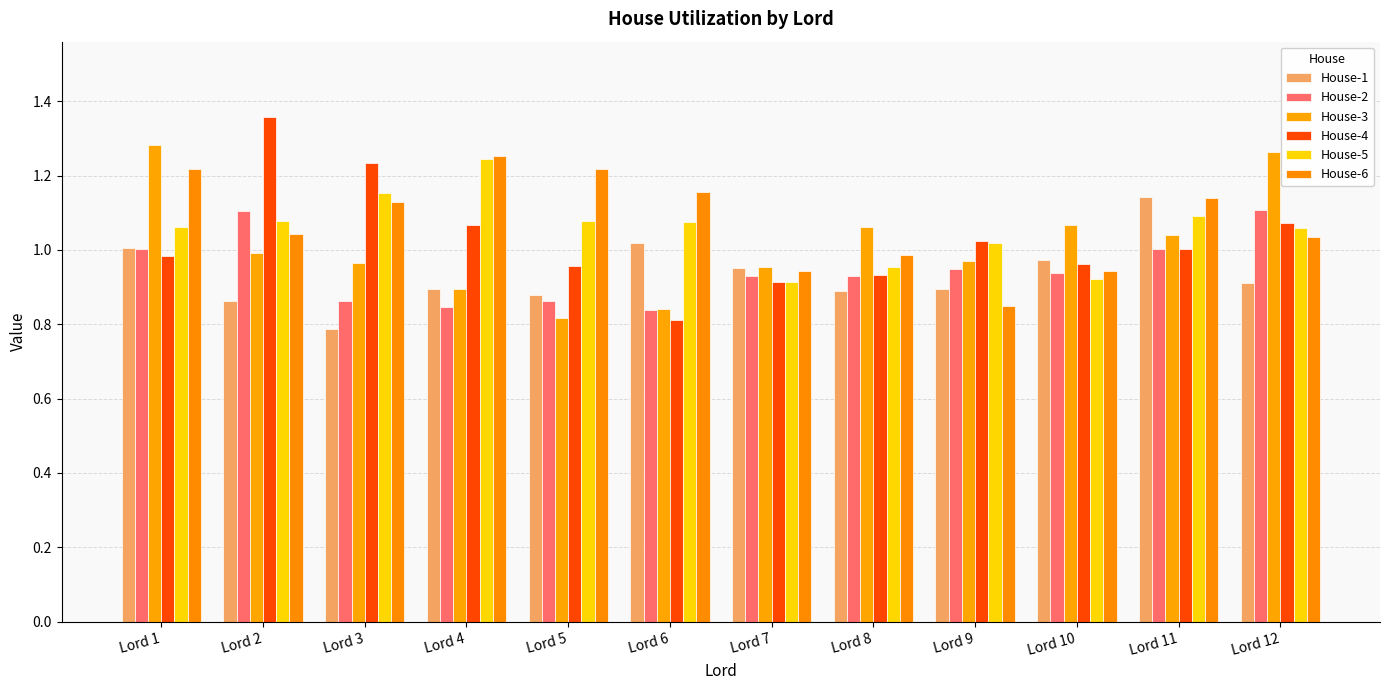

Reading right to left, extract all data points from this chart.

House-1: Lord 12=0.9	Lord 11=1.1	Lord 10=1.0	Lord 9=0.9	Lord 8=0.9	Lord 7=1.0	Lord 6=1.0	Lord 5=0.9	Lord 4=0.9	Lord 3=0.8	Lord 2=0.9	Lord 1=1.0
House-2: Lord 12=1.1	Lord 11=1.0	Lord 10=0.9	Lord 9=0.9	Lord 8=0.9	Lord 7=0.9	Lord 6=0.8	Lord 5=0.9	Lord 4=0.8	Lord 3=0.9	Lord 2=1.1	Lord 1=1.0
House-3: Lord 12=1.3	Lord 11=1.0	Lord 10=1.1	Lord 9=1.0	Lord 8=1.1	Lord 7=1.0	Lord 6=0.8	Lord 5=0.8	Lord 4=0.9	Lord 3=1.0	Lord 2=1.0	Lord 1=1.3
House-4: Lord 12=1.1	Lord 11=1.0	Lord 10=1.0	Lord 9=1.0	Lord 8=0.9	Lord 7=0.9	Lord 6=0.8	Lord 5=1.0	Lord 4=1.1	Lord 3=1.2	Lord 2=1.4	Lord 1=1.0
House-5: Lord 12=1.1	Lord 11=1.1	Lord 10=0.9	Lord 9=1.0	Lord 8=1.0	Lord 7=0.9	Lord 6=1.1	Lord 5=1.1	Lord 4=1.2	Lord 3=1.2	Lord 2=1.1	Lord 1=1.1
House-6: Lord 12=1.0	Lord 11=1.1	Lord 10=0.9	Lord 9=0.8	Lord 8=1.0	Lord 7=0.9	Lord 6=1.2	Lord 5=1.2	Lord 4=1.3	Lord 3=1.1	Lord 2=1.0	Lord 1=1.2